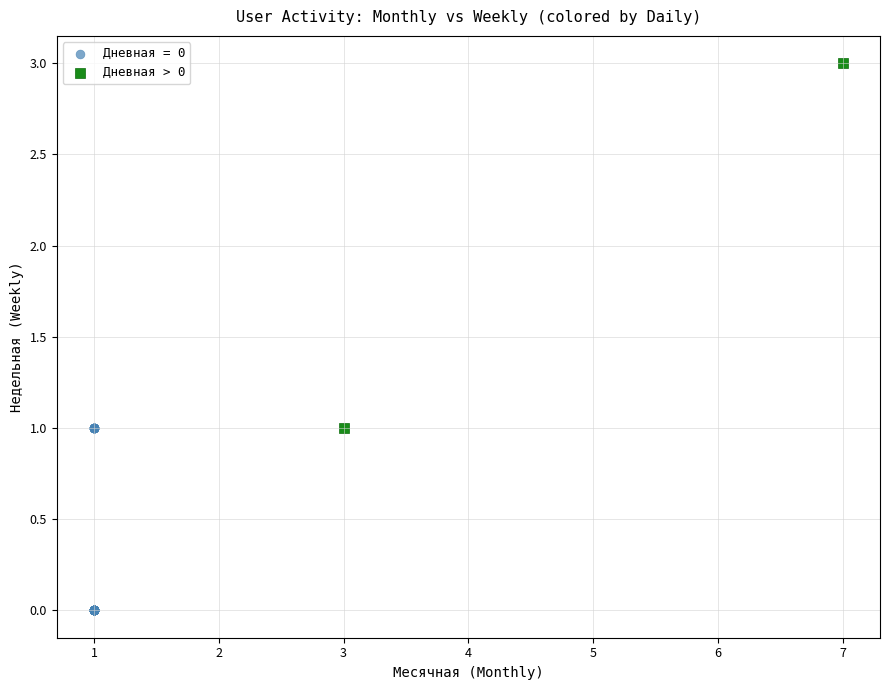

What are all the series names shown in the legend?

Дневная = 0, Дневная > 0